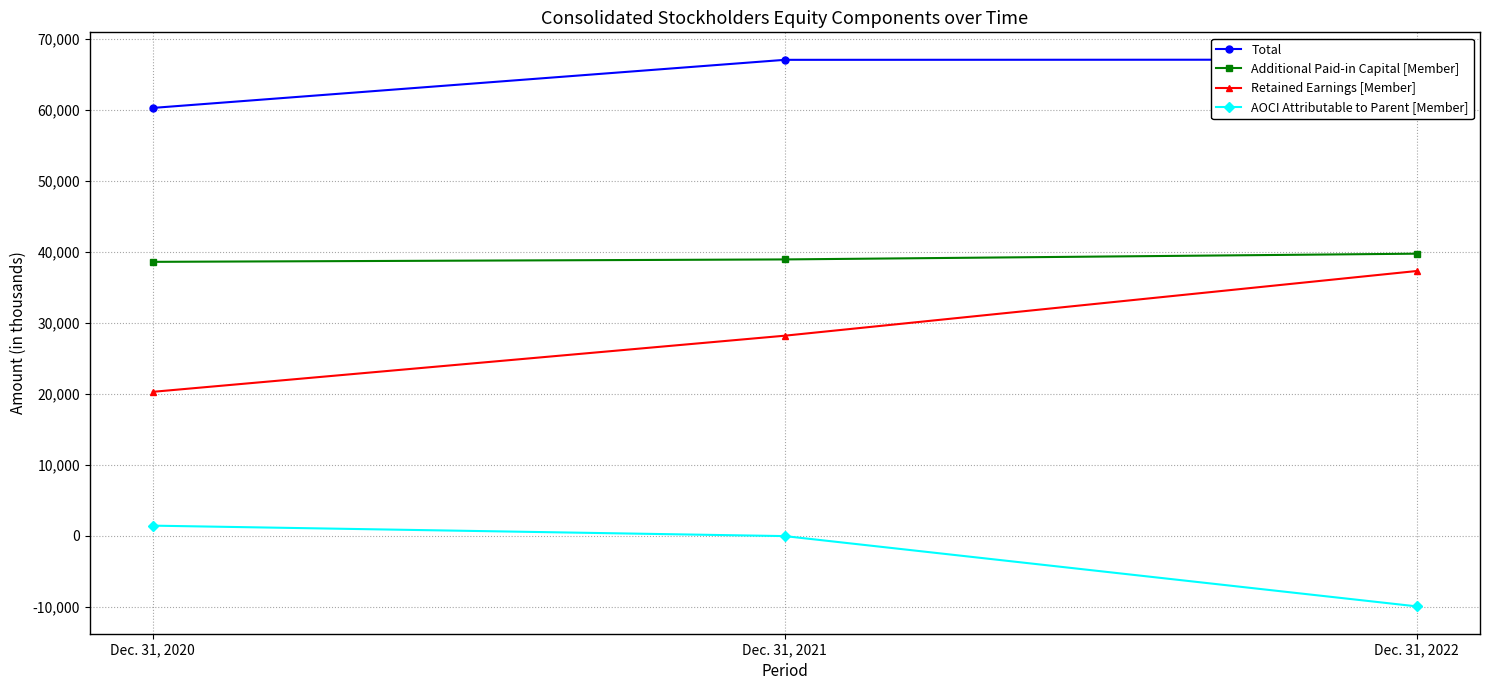

Count the Additional Paid-in Capital [Member] values in the range 38568 to 39718.

3